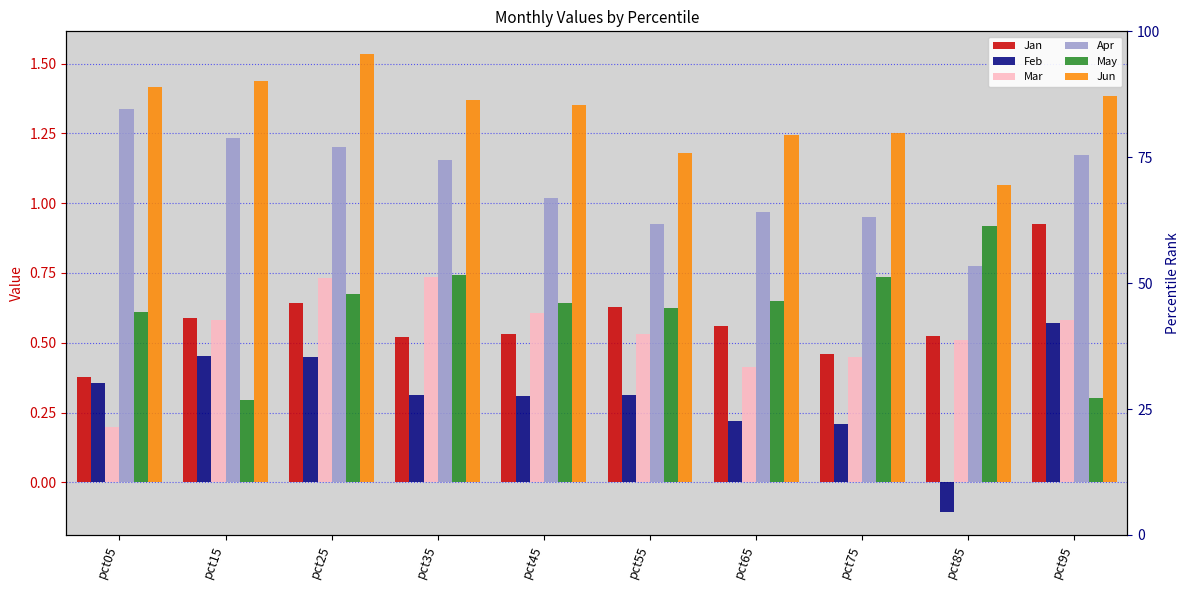

Rank the series at pct95 from lowest to highest value.

May, Feb, Mar, Jan, Apr, Jun